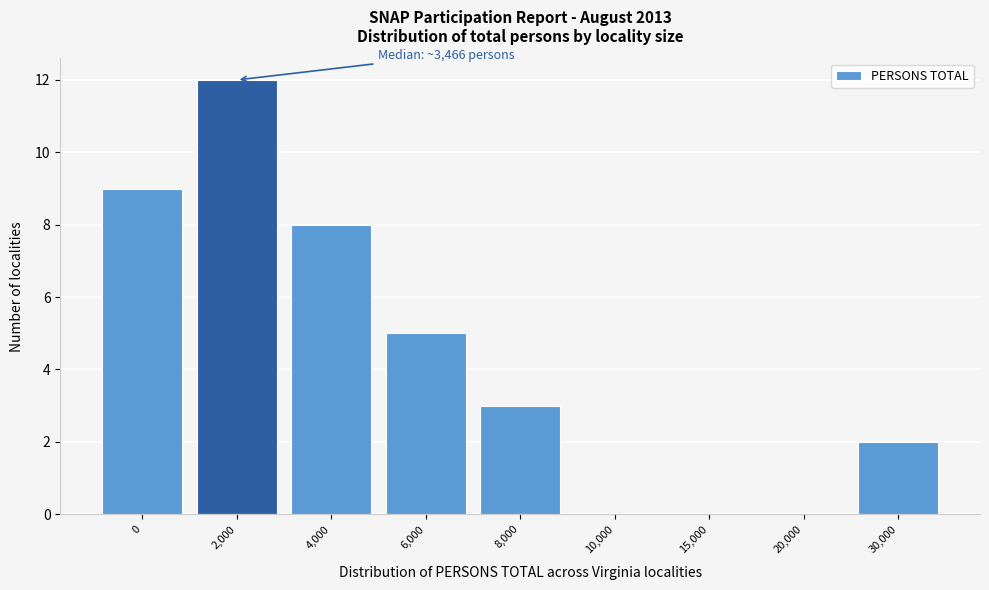

Reading left to right, list all the values displayed in this chart.

0=9	2,000=12	4,000=8	6,000=5	8,000=3	10,000=0	15,000=0	20,000=0	30,000=2